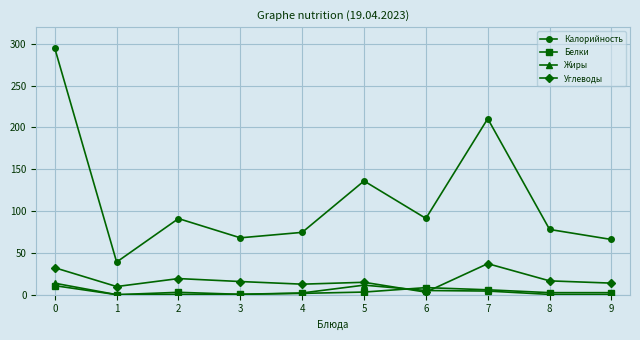

What is the approximate value of Калорийность at 2?

91.0